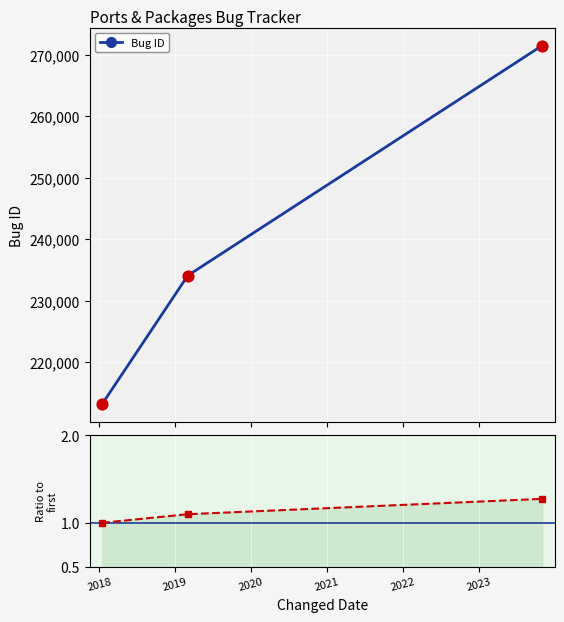

At how many categories does at least one series exceed 200092?

3